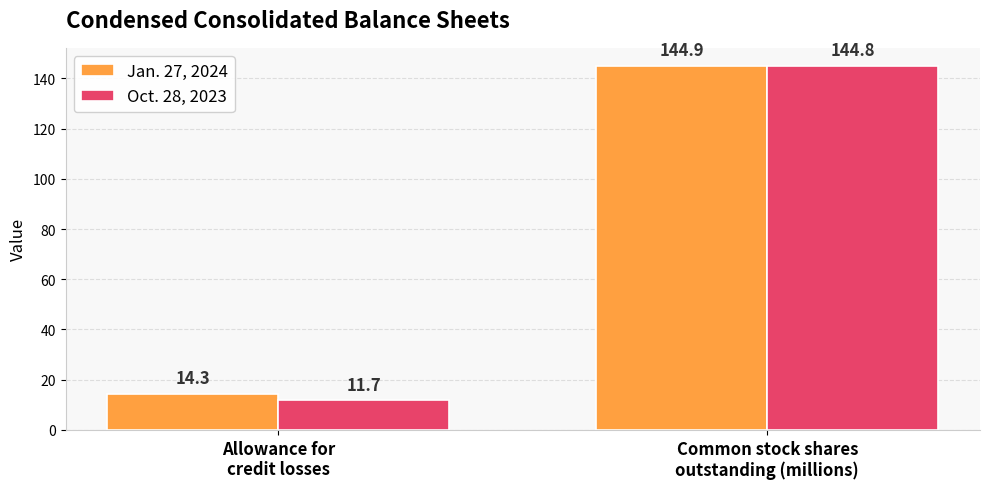

What is the difference between the highest and lowest values at Common stock shares
outstanding (millions)?

0.1